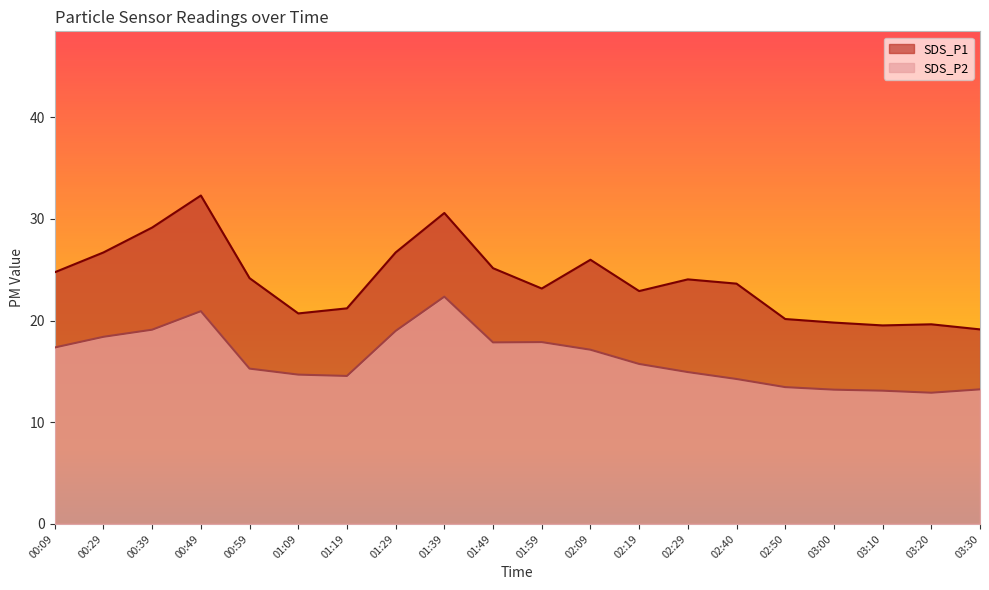

Is it true that SDS_P1 equals 19.1 at 03:30?

True